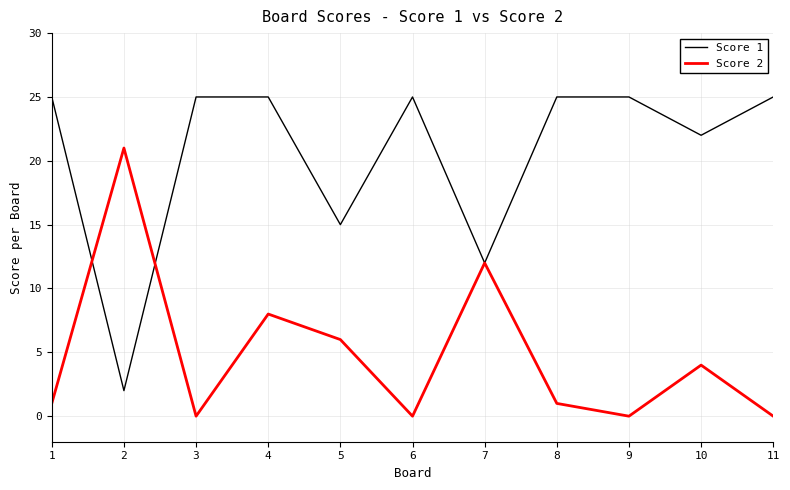

Rank the series by their average value, from lowest to highest.

Score 2, Score 1